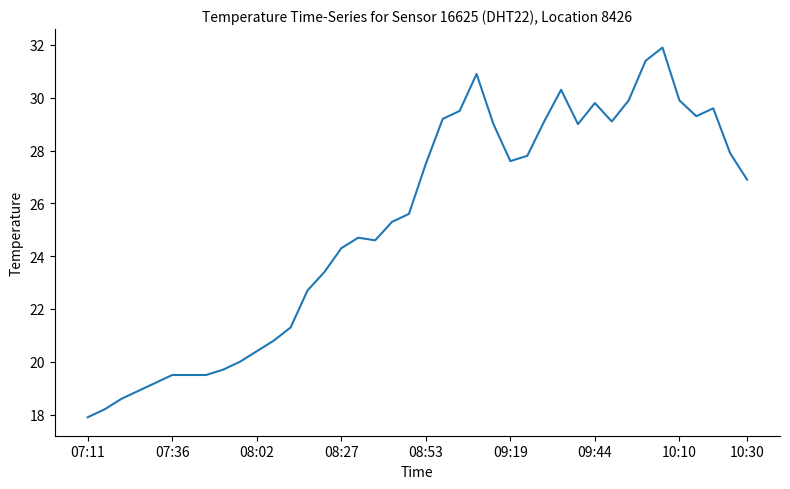

Is this an area chart (filled region under the line)?

No